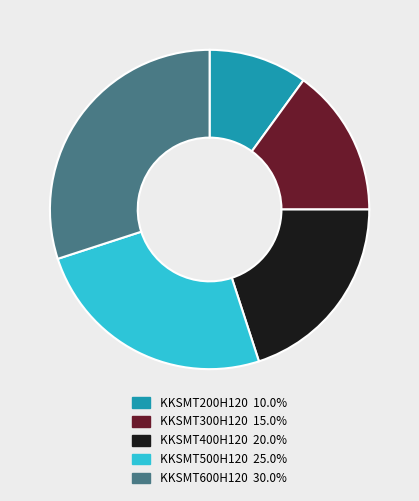

Does KKSMT500H120 represent more than half of the total?

No